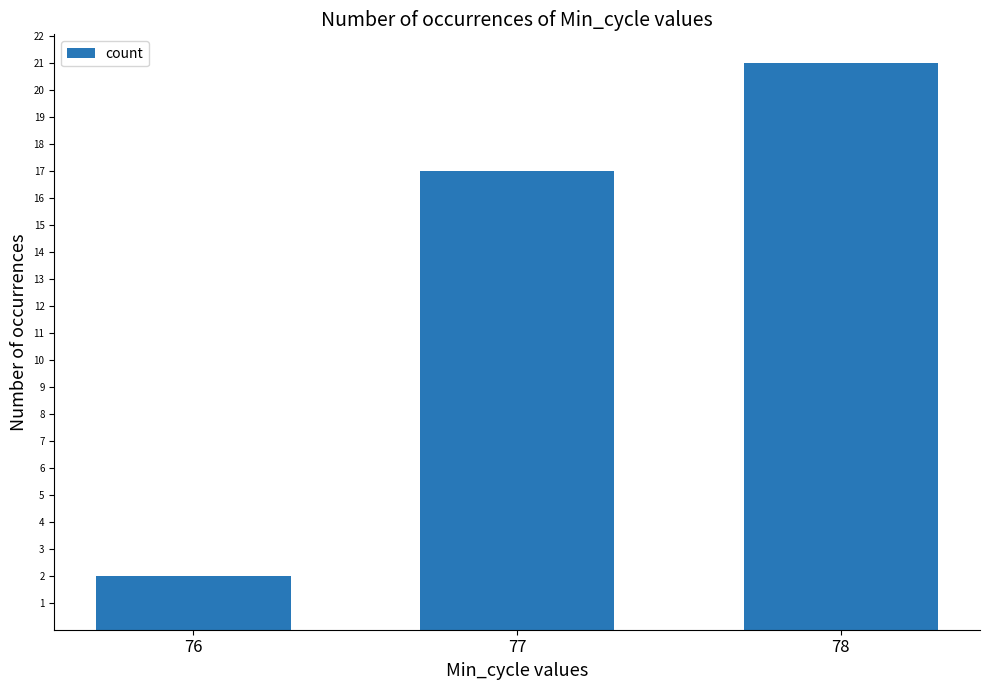

Where is the data nearest to the value 11?

77